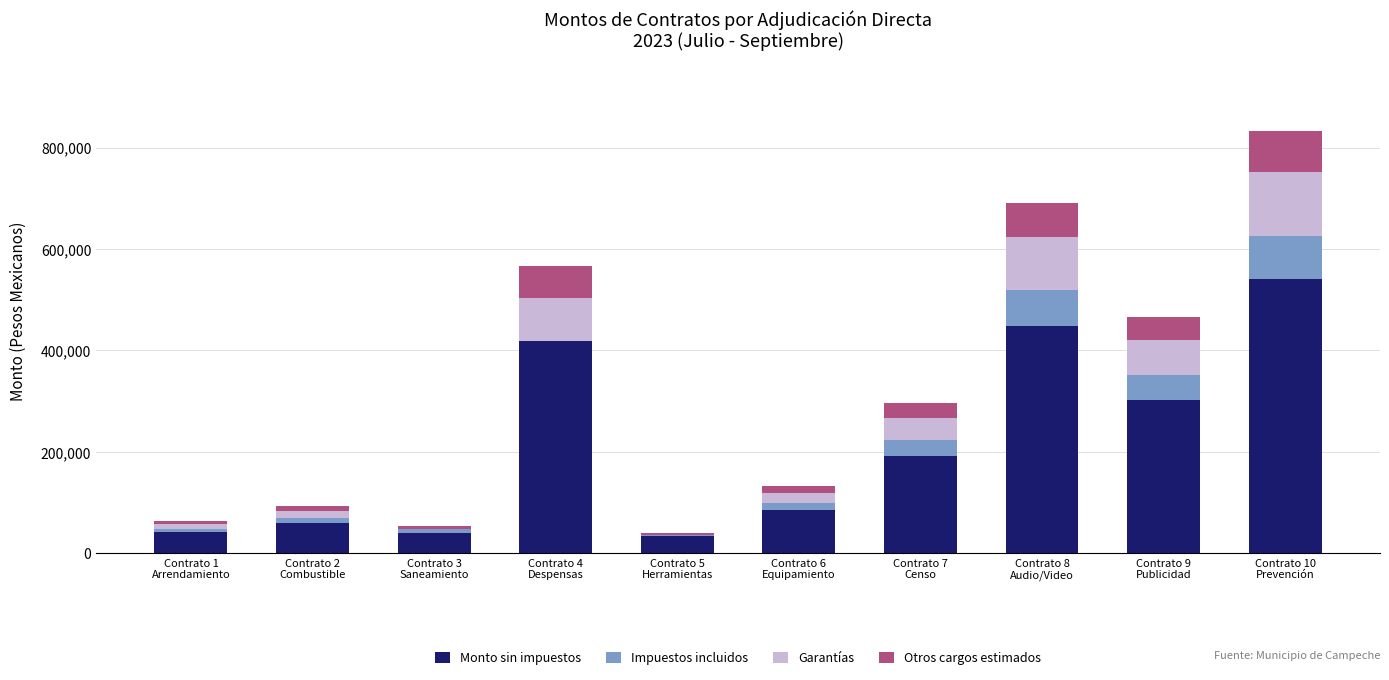

What is the maximum value for Monto sin impuestos?

539990.0